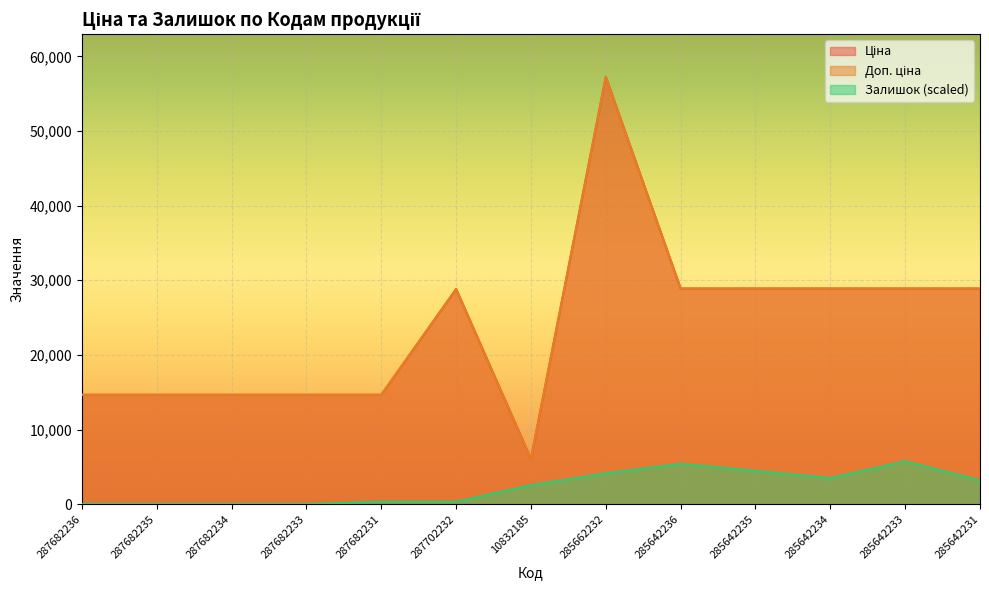

Reading left to right, what are all the values shown in this chart?

Ціна: 14649.6	14649.6	14649.6	14649.6	14649.6	28821.8	6067.2	57235.5	28890.3	28890.3	28890.3	28890.3	28890.3
Доп. ціна: 14649.6	14649.6	14649.6	14649.6	14649.6	28821.8	6067.2	57235.5	28890.3	28890.3	28890.3	28890.3	28890.3
Залишок: 0.0	0.0	0.0	0.0	318.0	318.0	2543.8	4133.7	5405.6	4451.6	3497.7	5723.5	3179.7